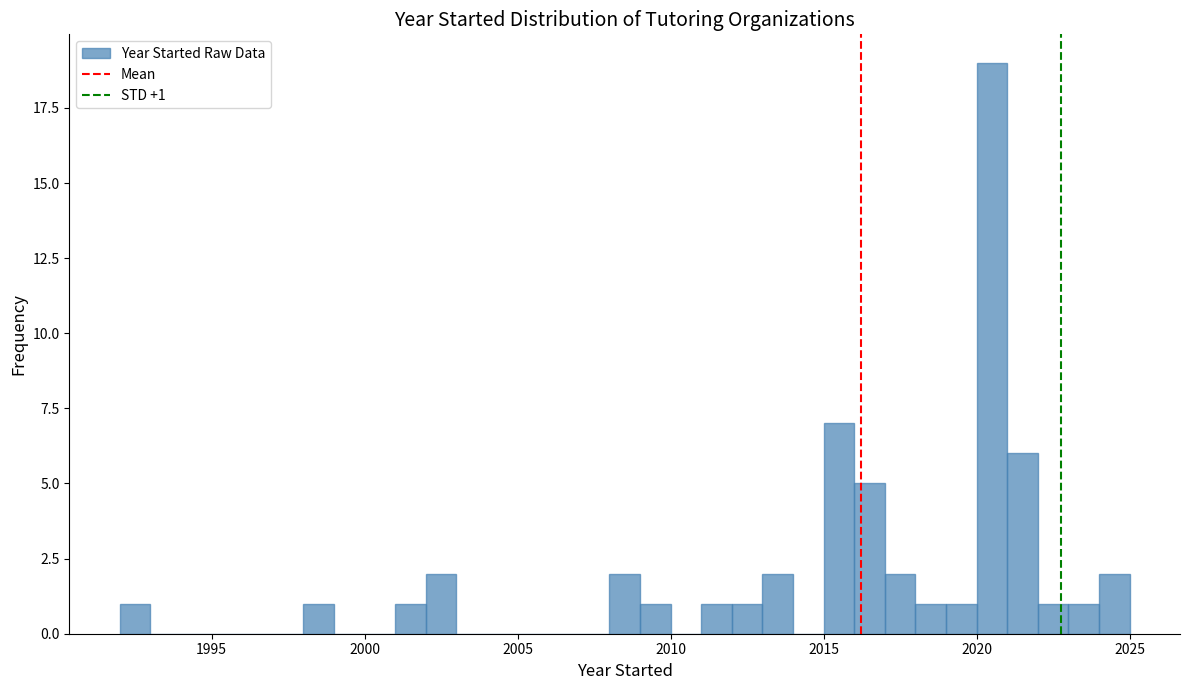

Read against the x-axis, roughly where is the centre of the tallest bar?

2020.5